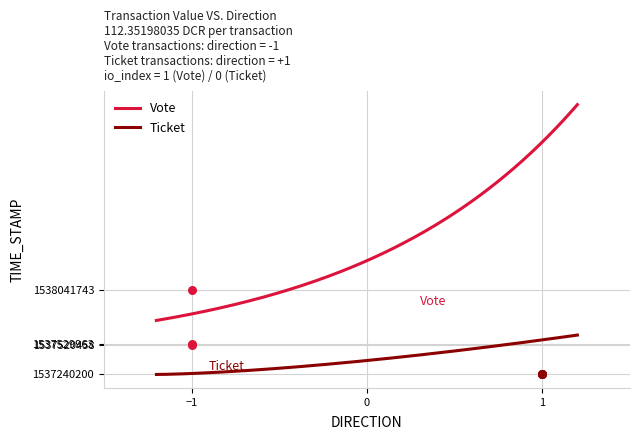

Approximately how many times larger is the value at -1 compared to -1?

1.0